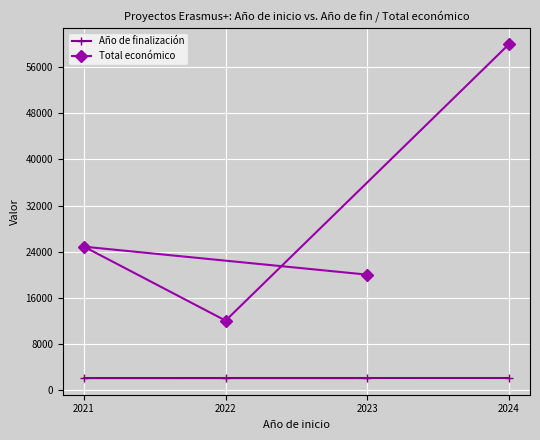

What is the value of the Año de finalización point at the 2nd from the left?

2022